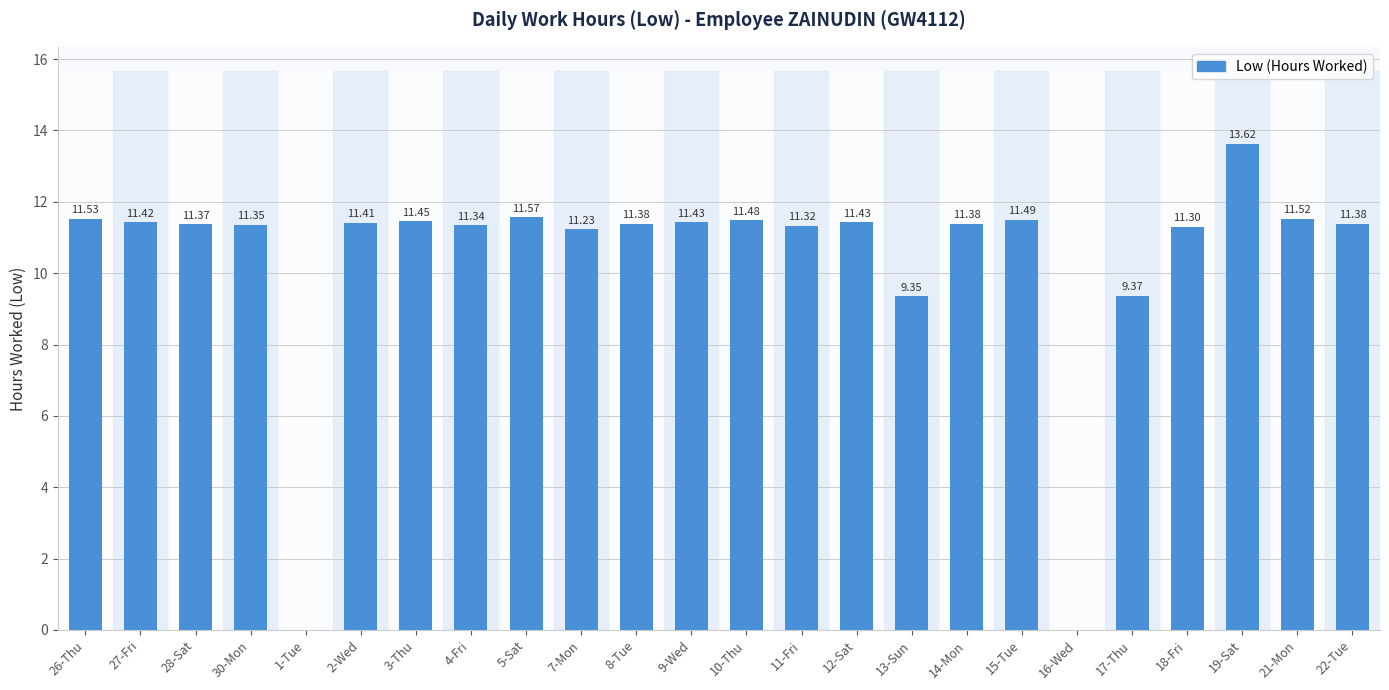

The value at 26-Thu is 11.5. True or false?

True